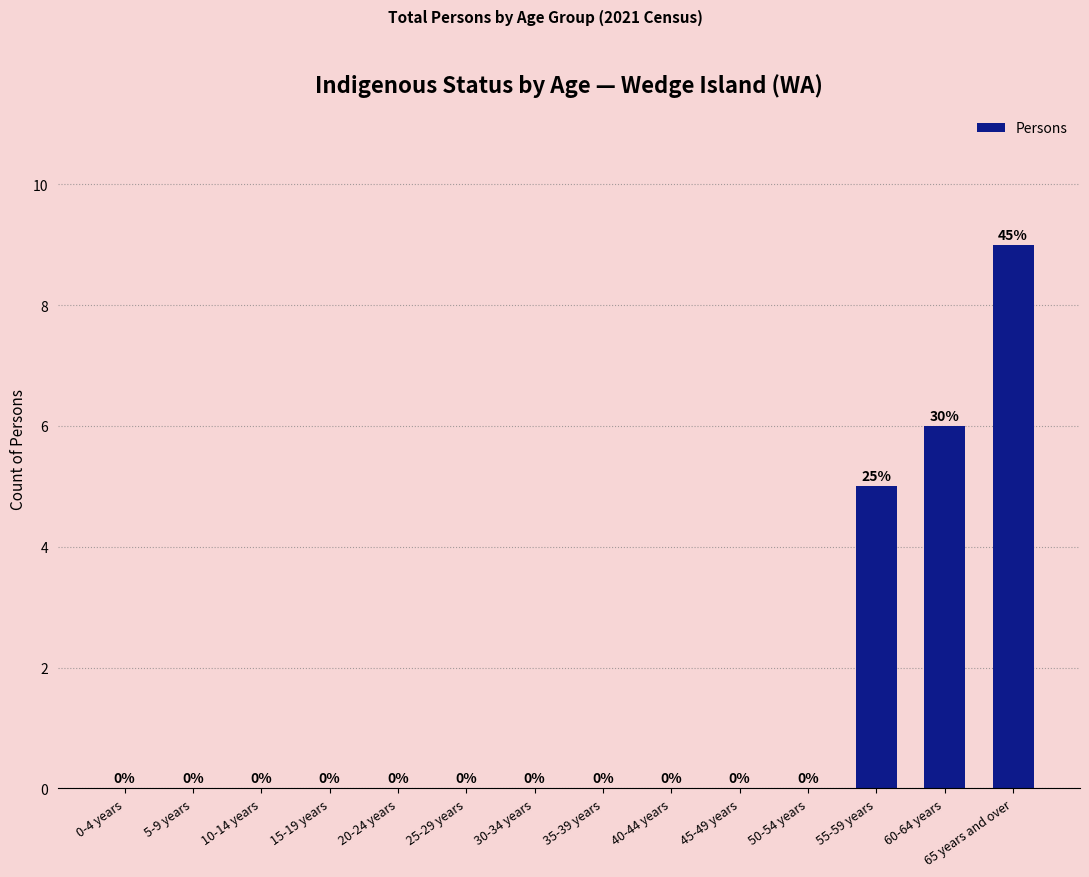

Approximately how many times larger is the value at 55-59 years compared to 65 years and over?

0.6